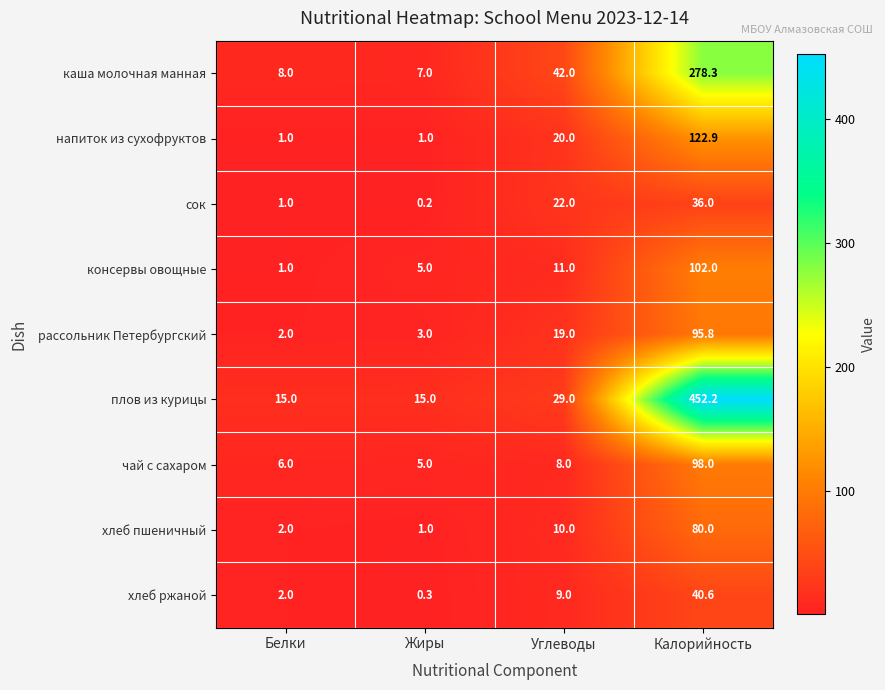

What is the difference between the second highest and minimum values in the сок series?

21.8